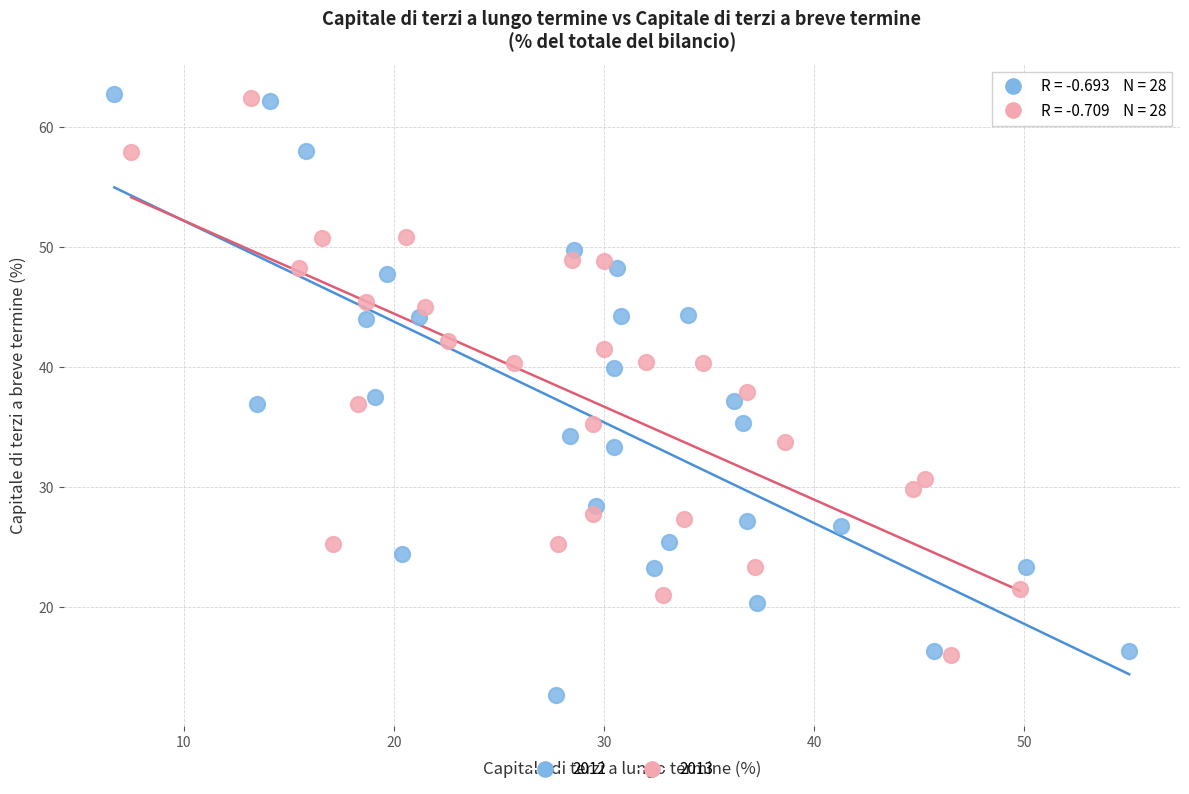

Which series has the widest spread of Y values?

2012